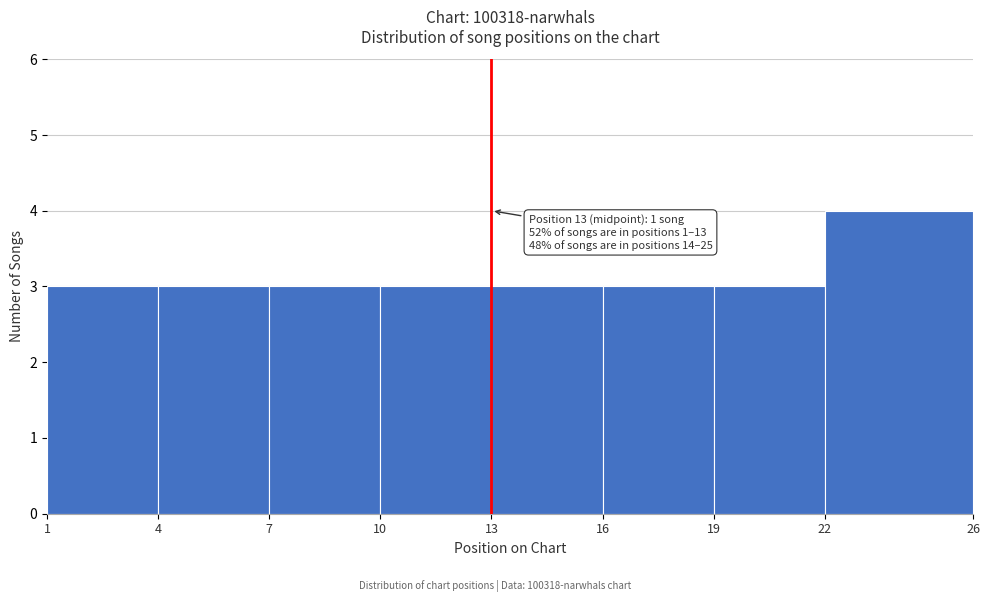

Over which range of the x-axis is the bar tallest?

22 to 26